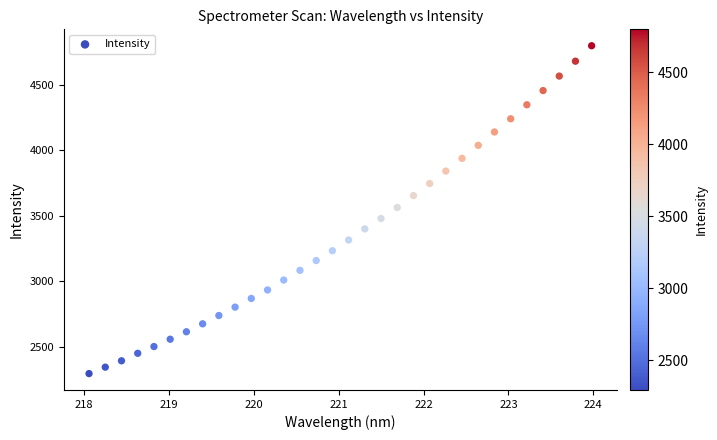

What is the range of X values (max minus min)?

5.9